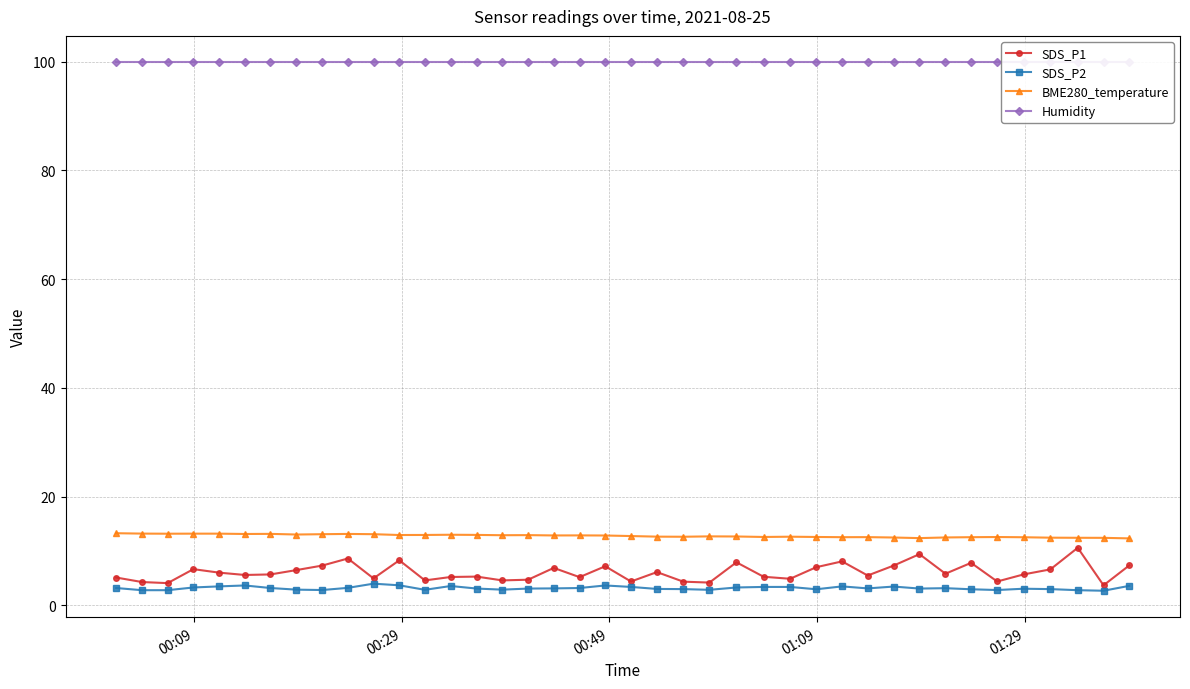

In SDS_P2, how many points are lower than both neighbors (excluding endpoints)?

9